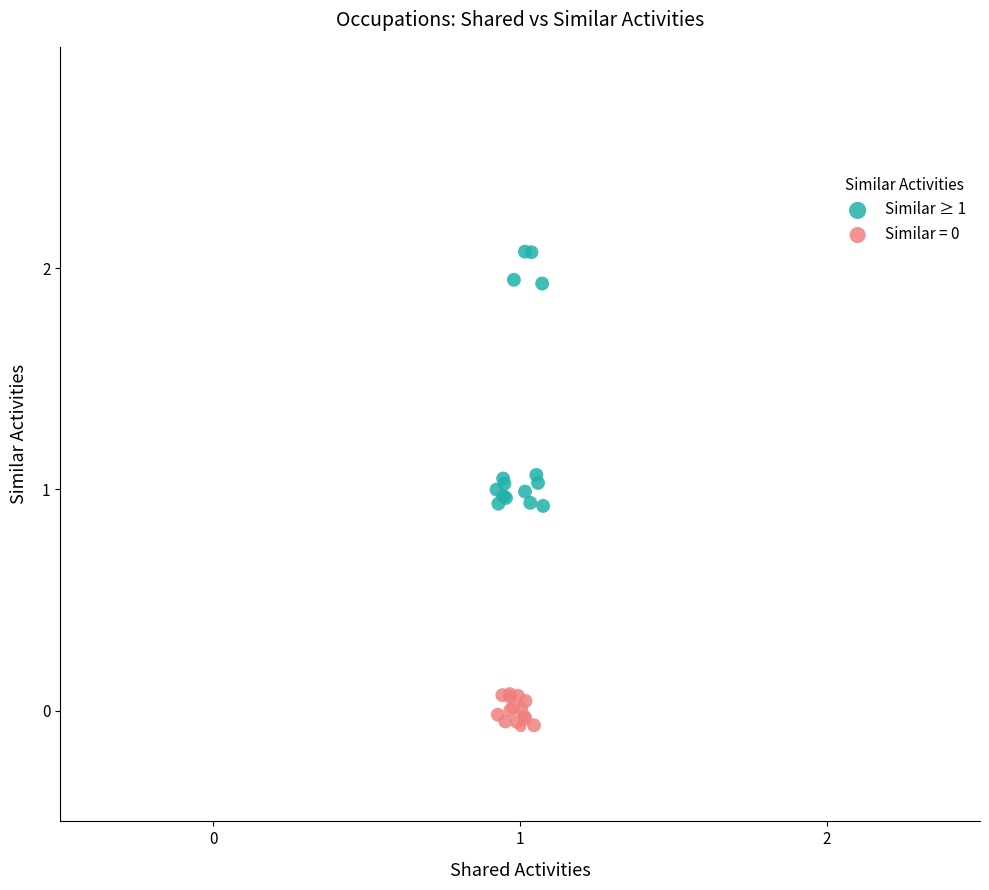

Which series contains the highest Y value?

Similar ≥ 1